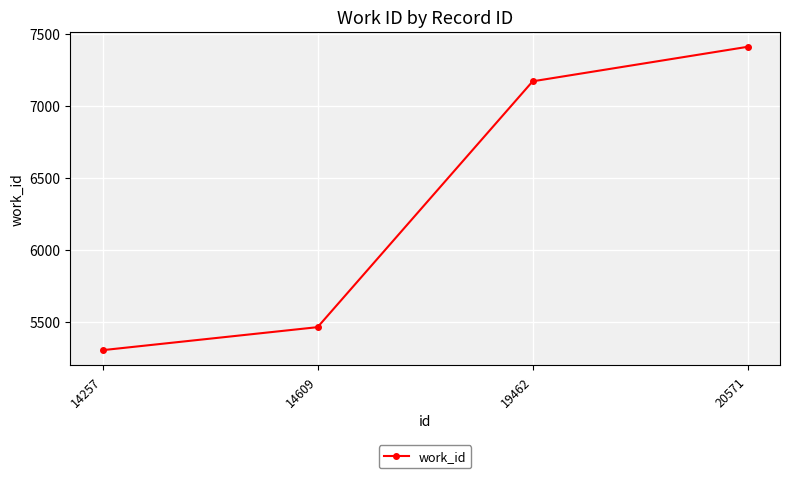

Reading right to left, list all the values displayed in this chart.

7411	7171	5462	5302